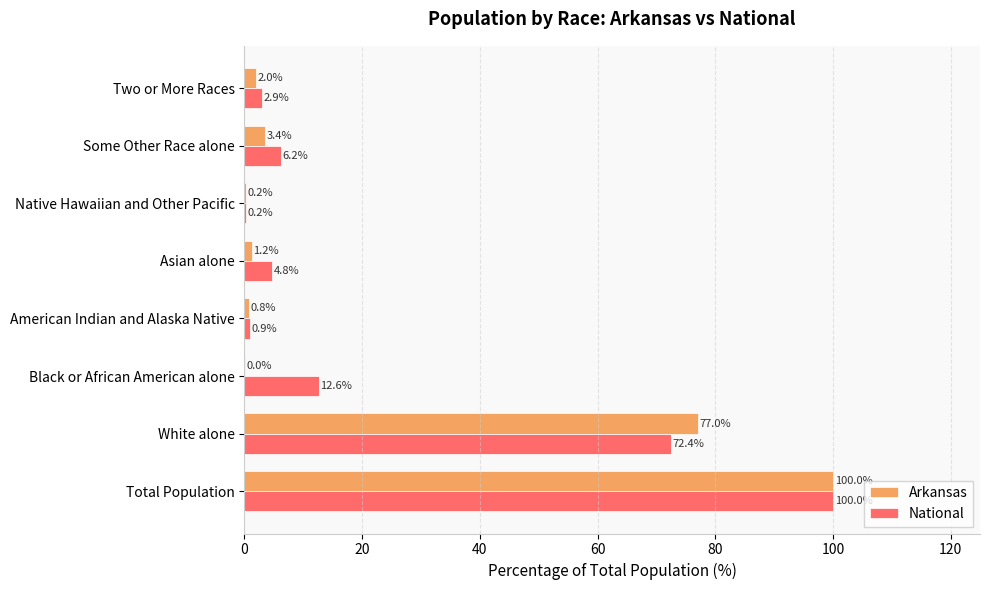

Is it true that National equals 72.4 at White alone?

True